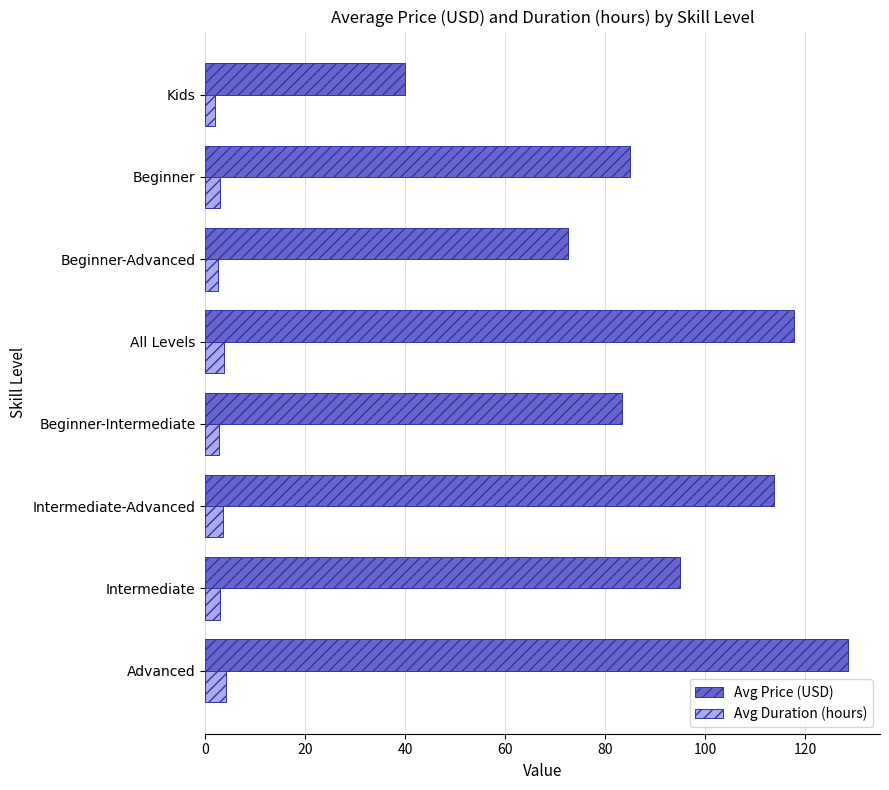

What is the spread (max minus min) of values at Beginner?

82.0